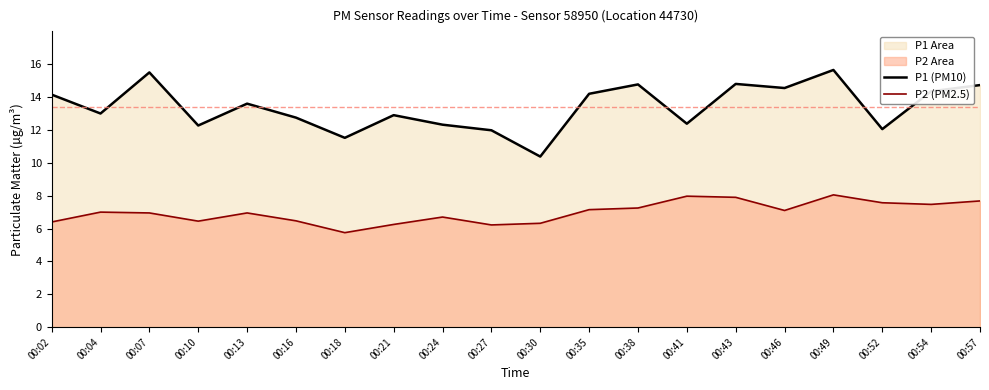

The P1 (PM10) series shows 12.1 at 00:52. True or false?

True